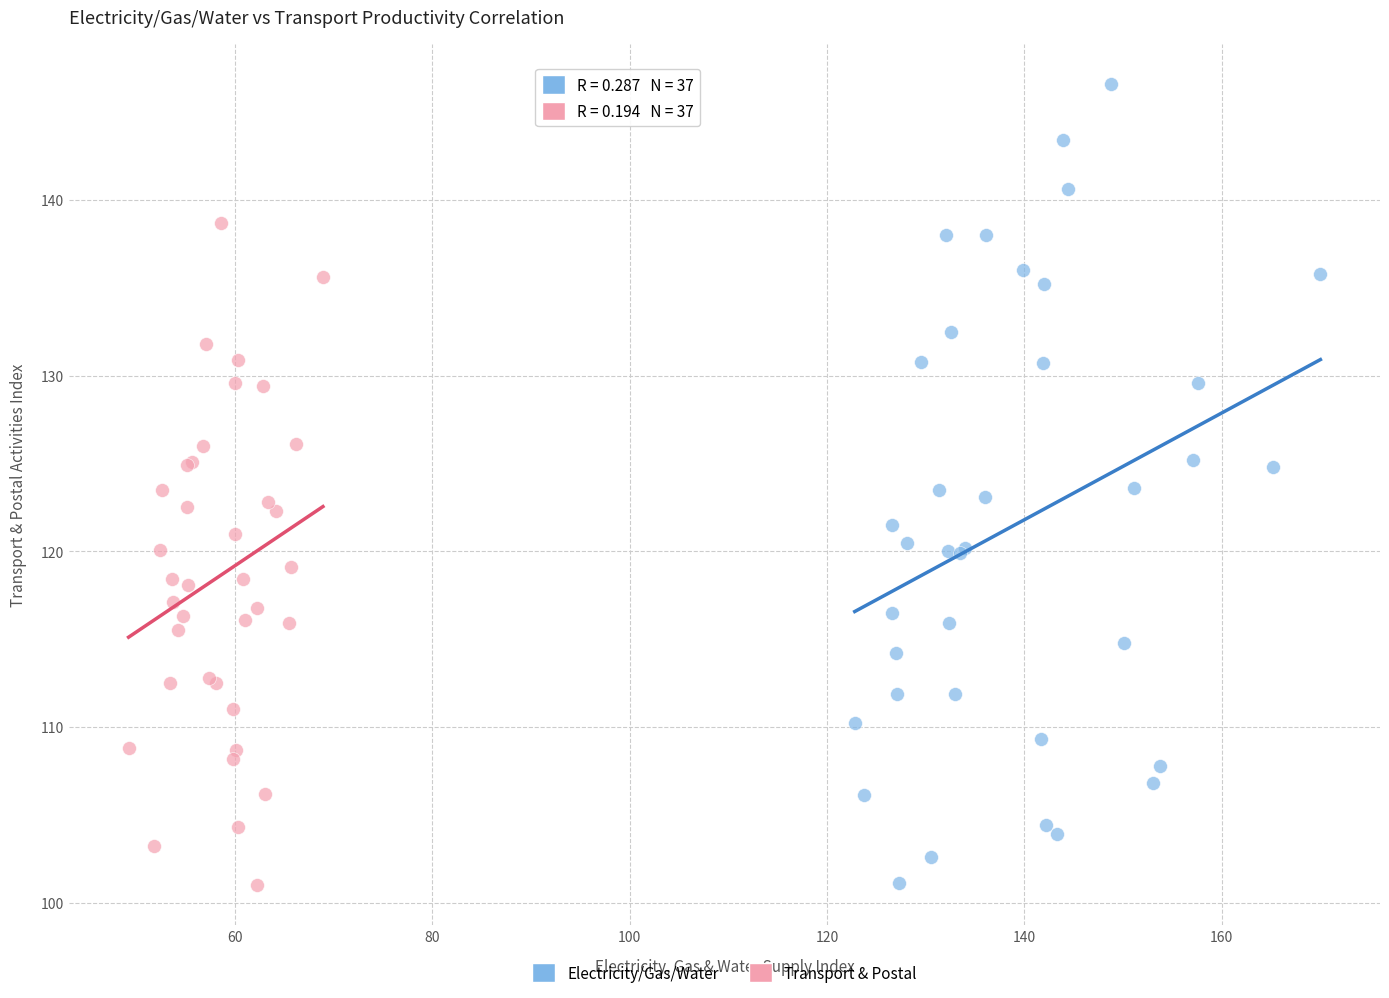

Which series has the largest Y range (max minus min)?

Electricity/Gas/Water